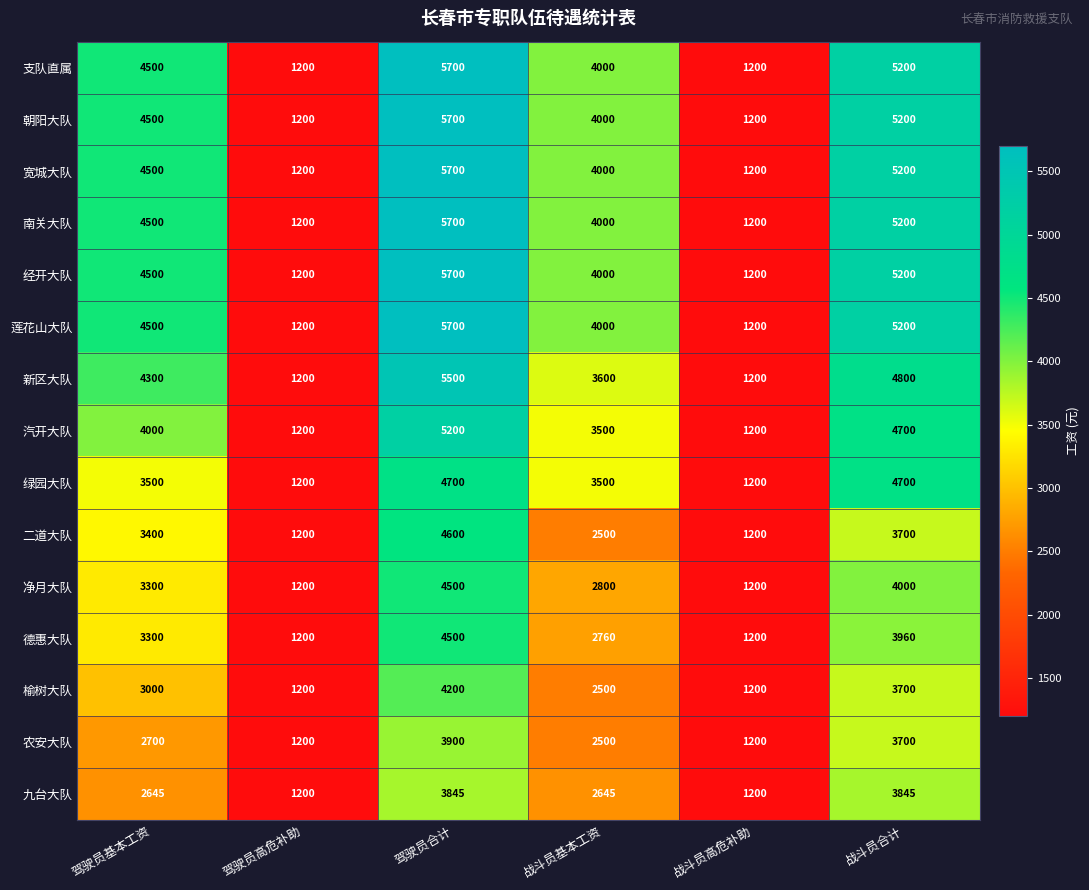

What is the sum of all 绿园大队 values?

18800